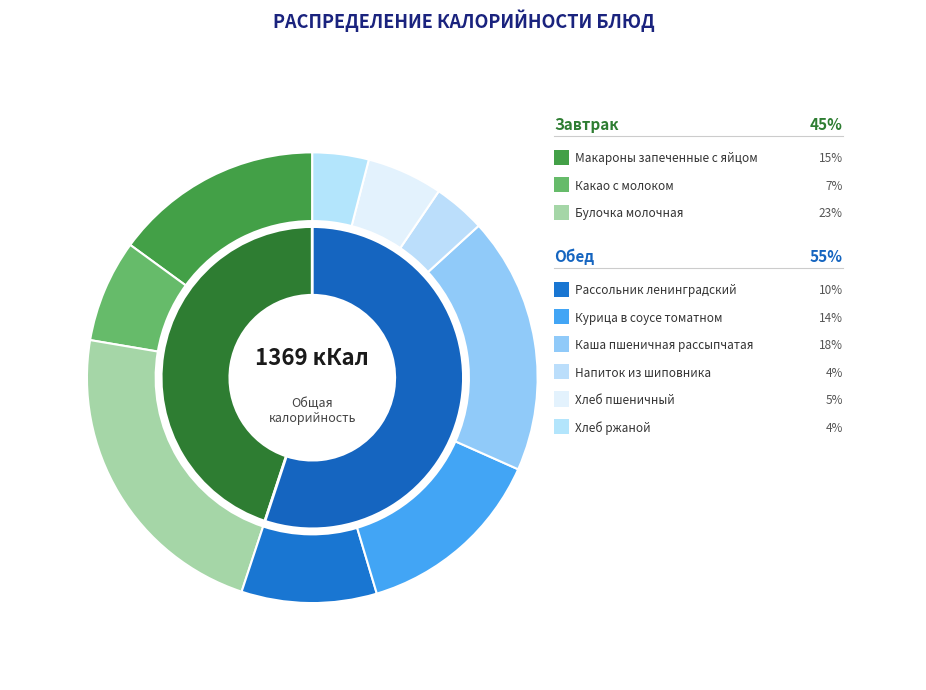

What percentage is NOT represented by Хлеб ржаной?

96.0%